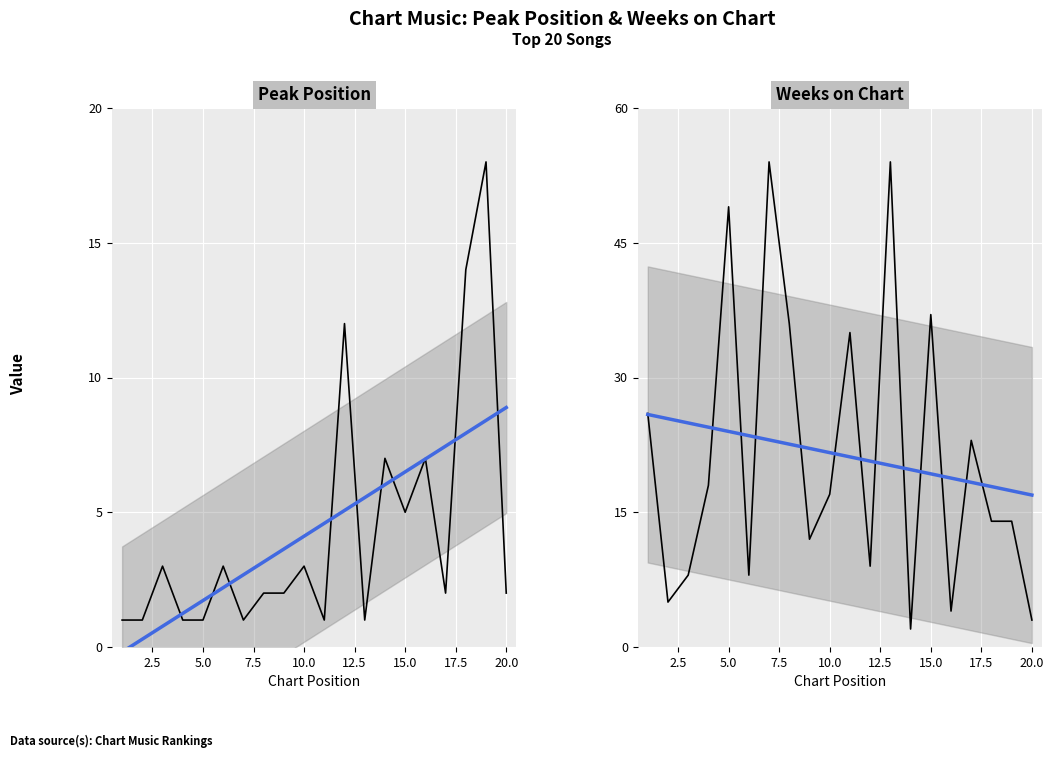

In Weeks on Chart, how many points are higher than both neighbors (excluding endpoints)?

6